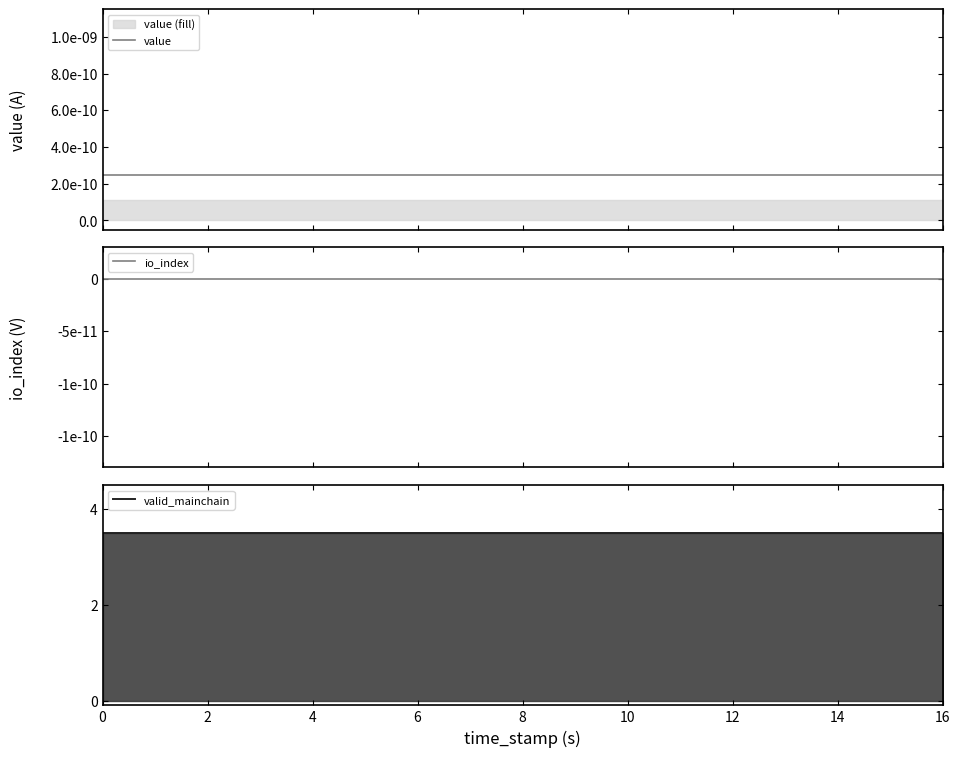

Which series has the largest total across all categories?

valid_mainchain